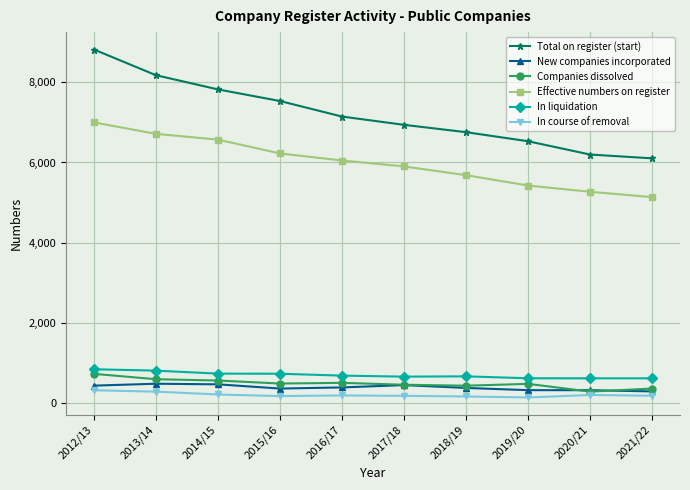

Which series has the largest range (max minus min)?

Total on register (start)